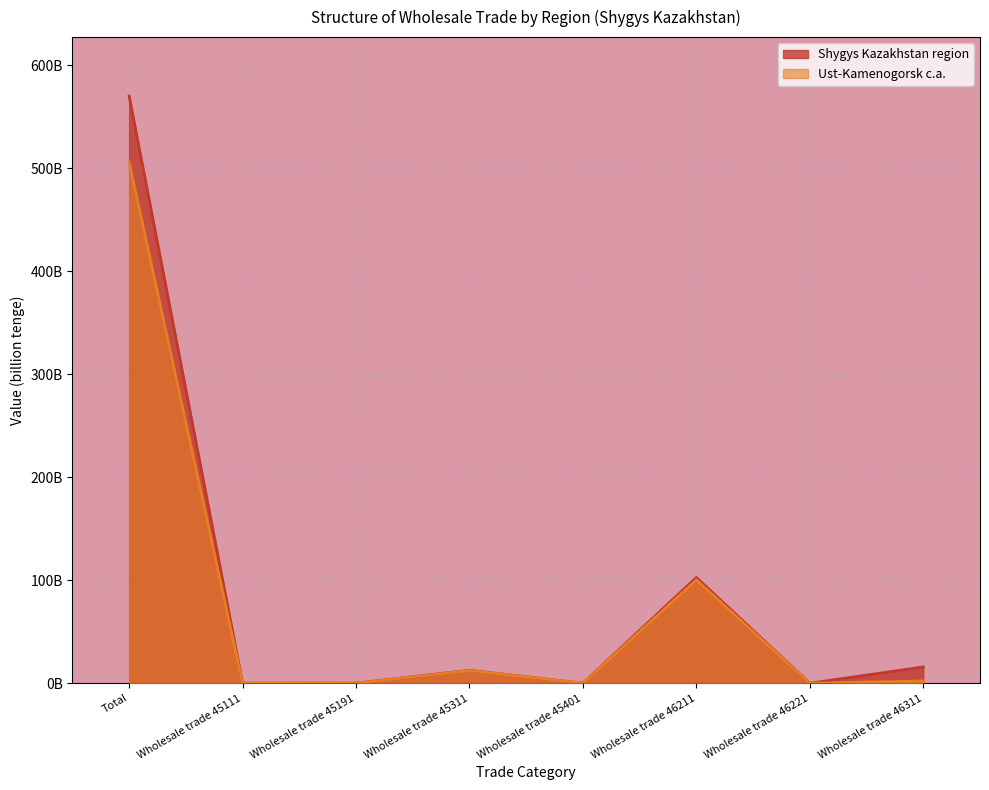

What position from the left is Wholesale trade 46311?

8